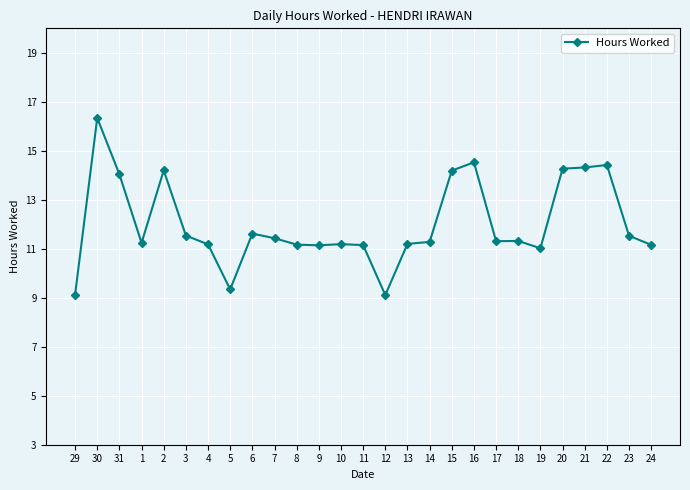

How many categories are shown in the chart?

27